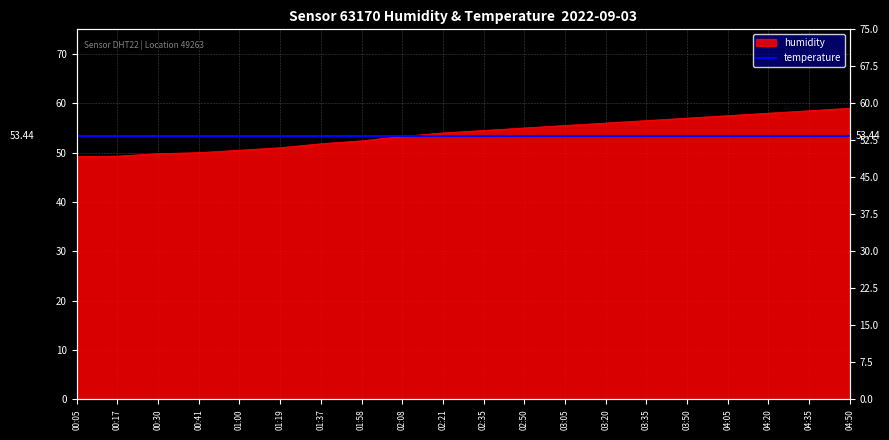

What is the average value?

53.9